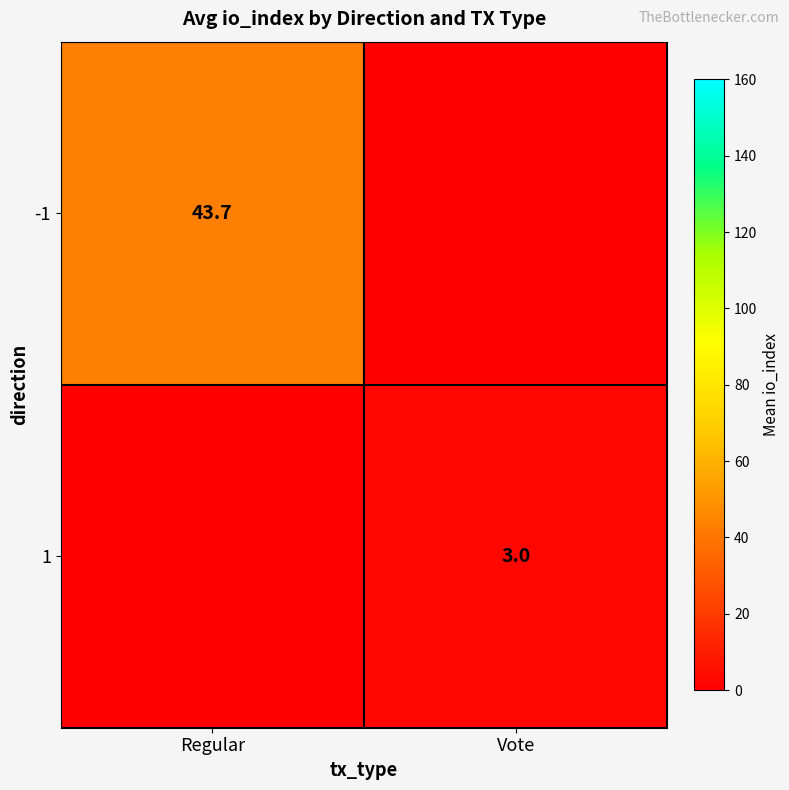

True or false: -1 has a value of 67.5 at Regular.

False